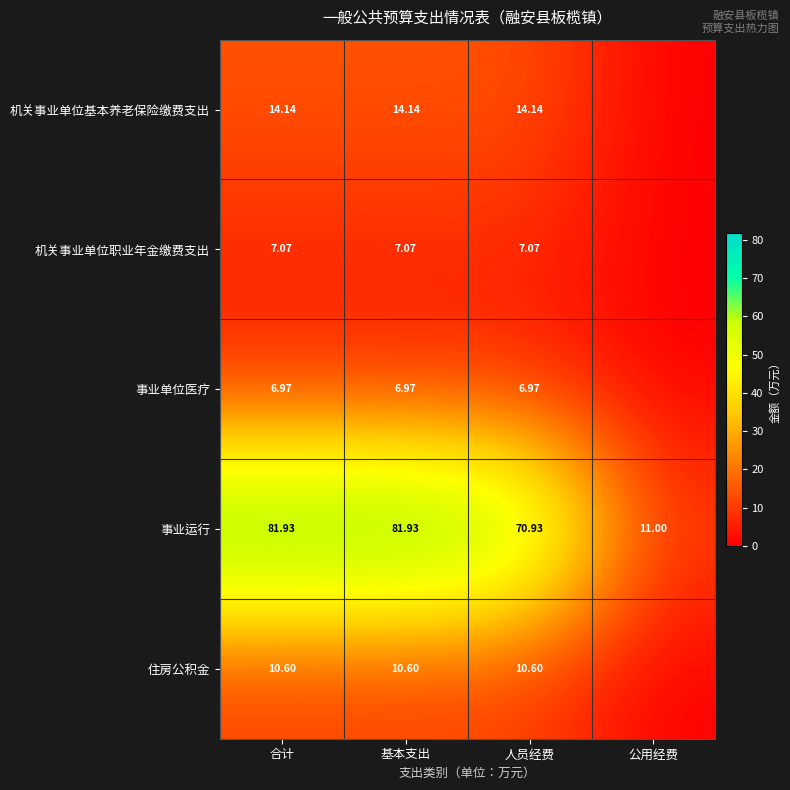

At which category does the chart reach its minimum across all series?

公用经费